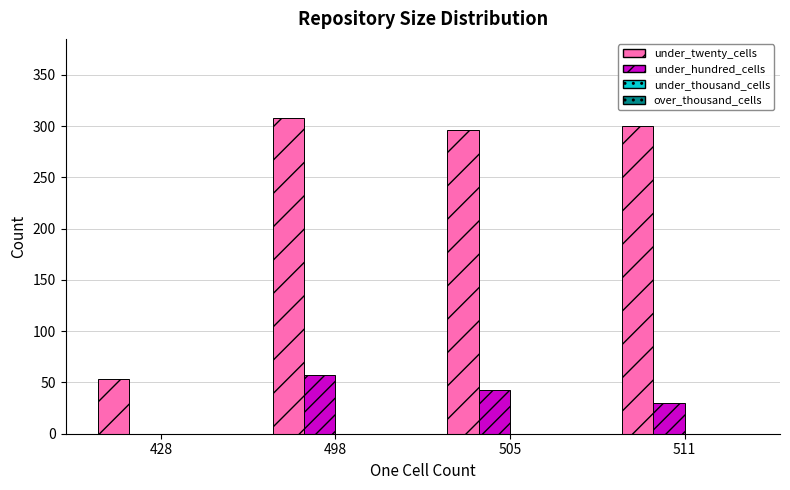

At which category is the sum across all series the highest?

498